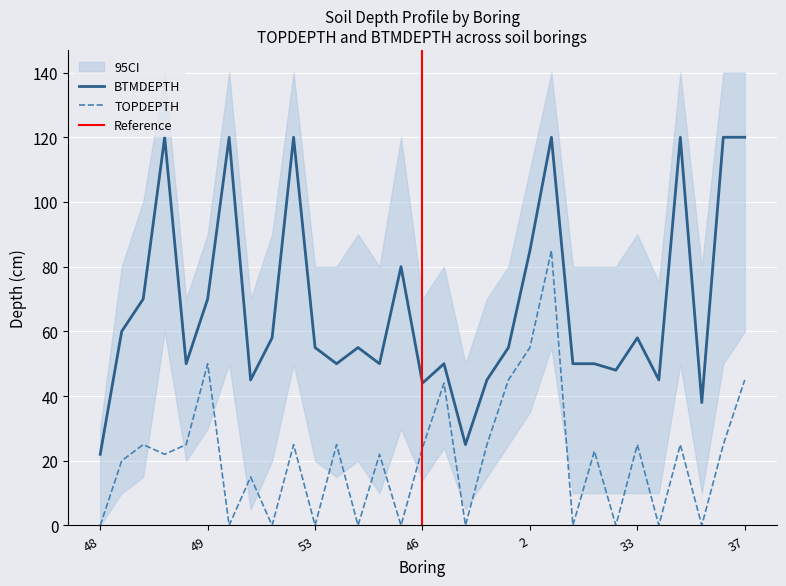

True or false: TOPDEPTH and BTMDEPTH cross at least once.

False